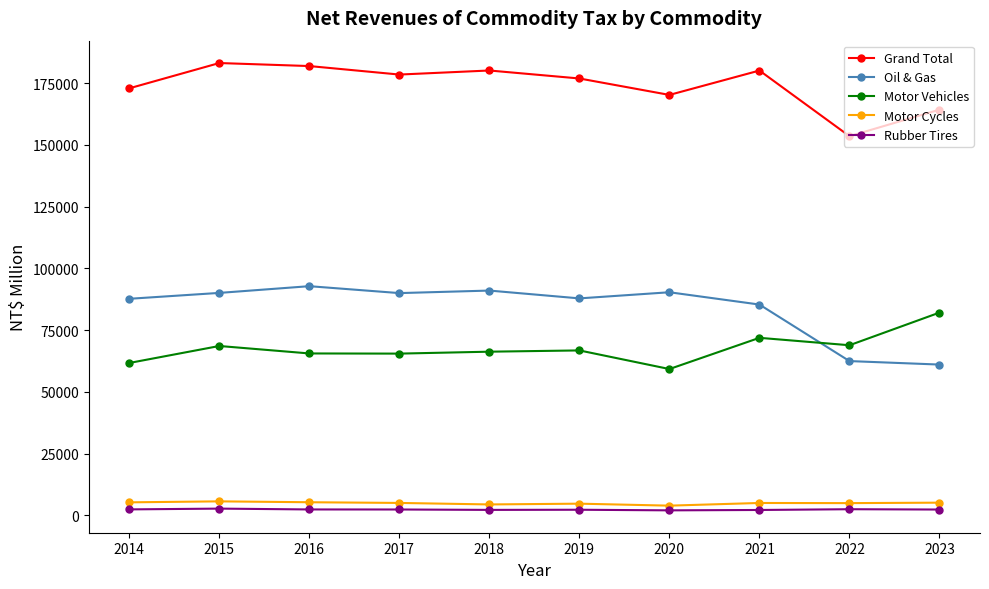

True or false: Motor Cycles and Grand Total cross at least once.

False